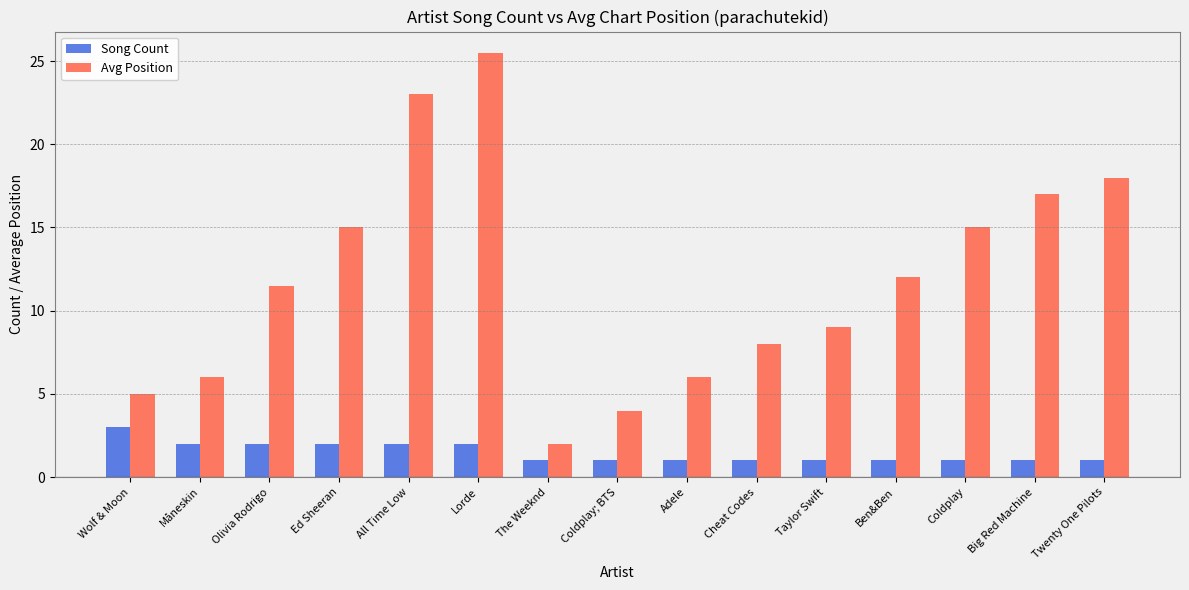

What is the sum of the Avg Position values at Ben&Ben and The Weeknd?

14.0